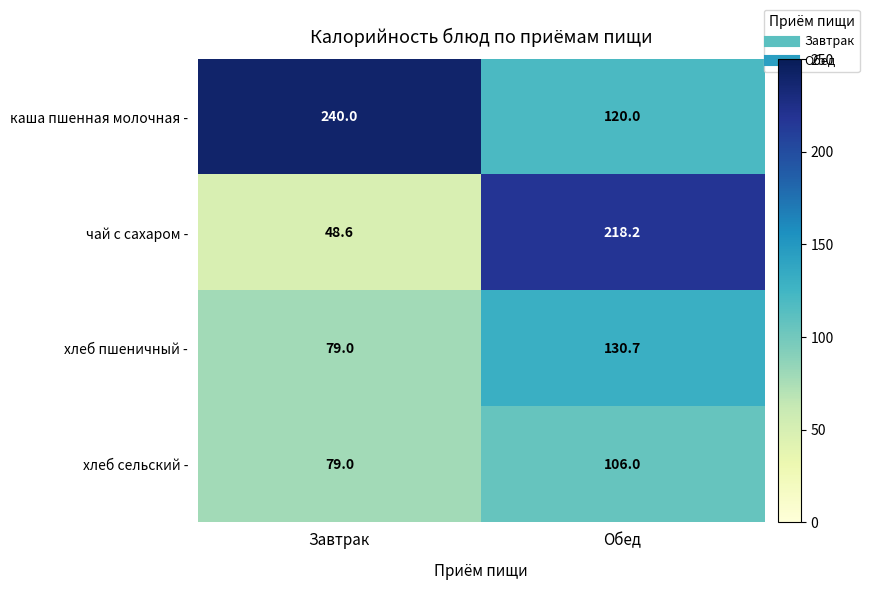

Rank the series by their maximum value, from lowest to highest.

хлеб сельский -, хлеб пшеничный -, чай с сахаром -, каша пшенная молочная -